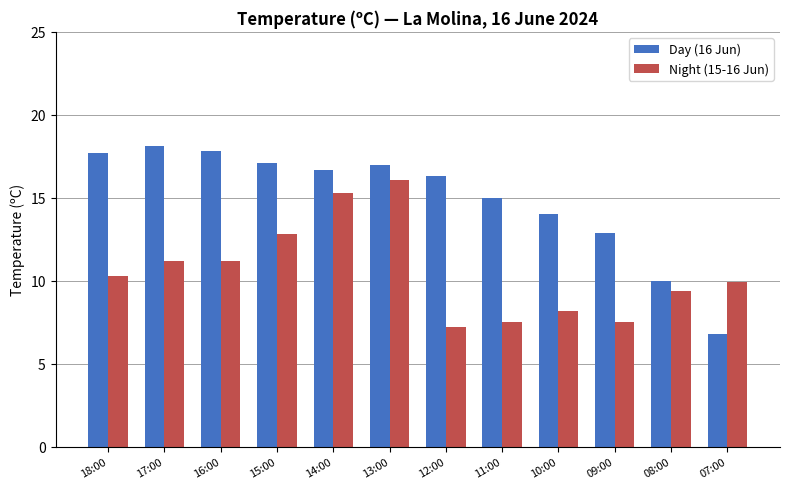

What is the label of the 1st bar from the right?

07:00